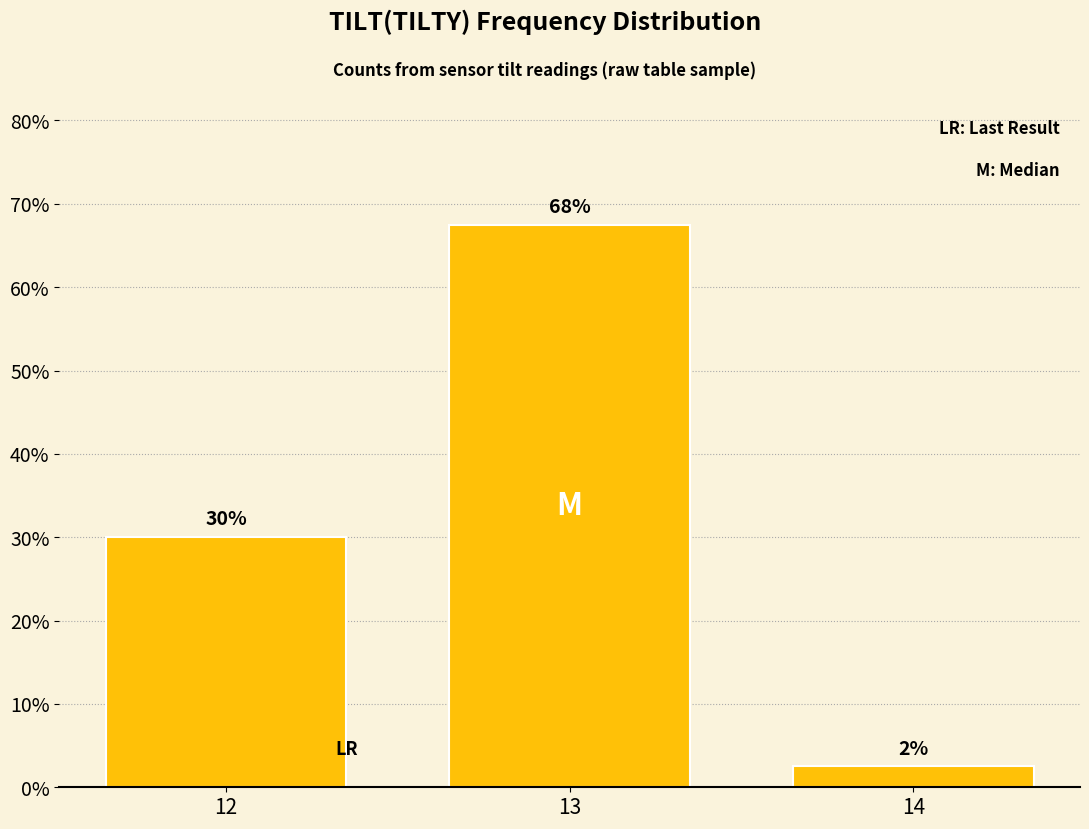

Reading left to right, extract all data points from this chart.

30.0	67.5	2.5